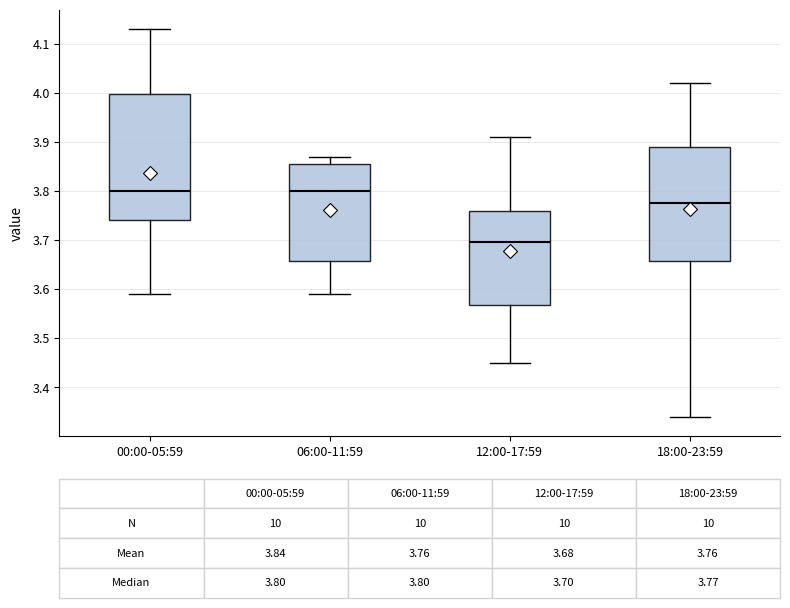

Which box's median line is the lowest?

12:00-17:59